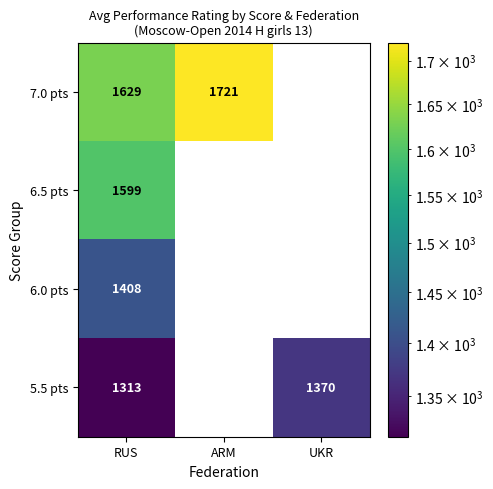

At how many categories does at least one series exceed 1556?

2